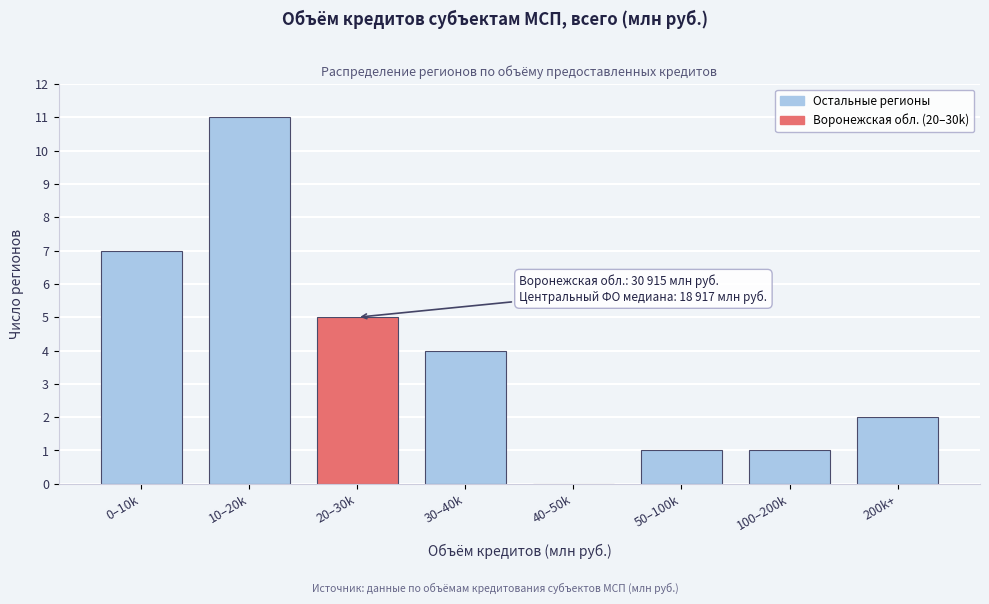

Reading left to right, transcribe all the data shown in this chart.

0–10k=7	10–20k=11	20–30k=5	30–40k=4	40–50k=0	50–100k=1	100–200k=1	200k+=2